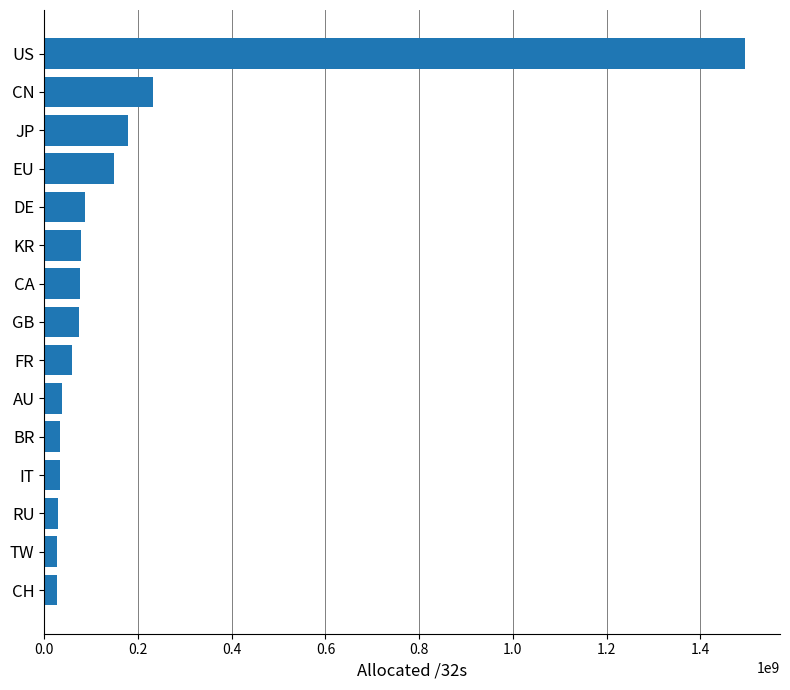

What is the value of the 9th bar from the top?

58665760